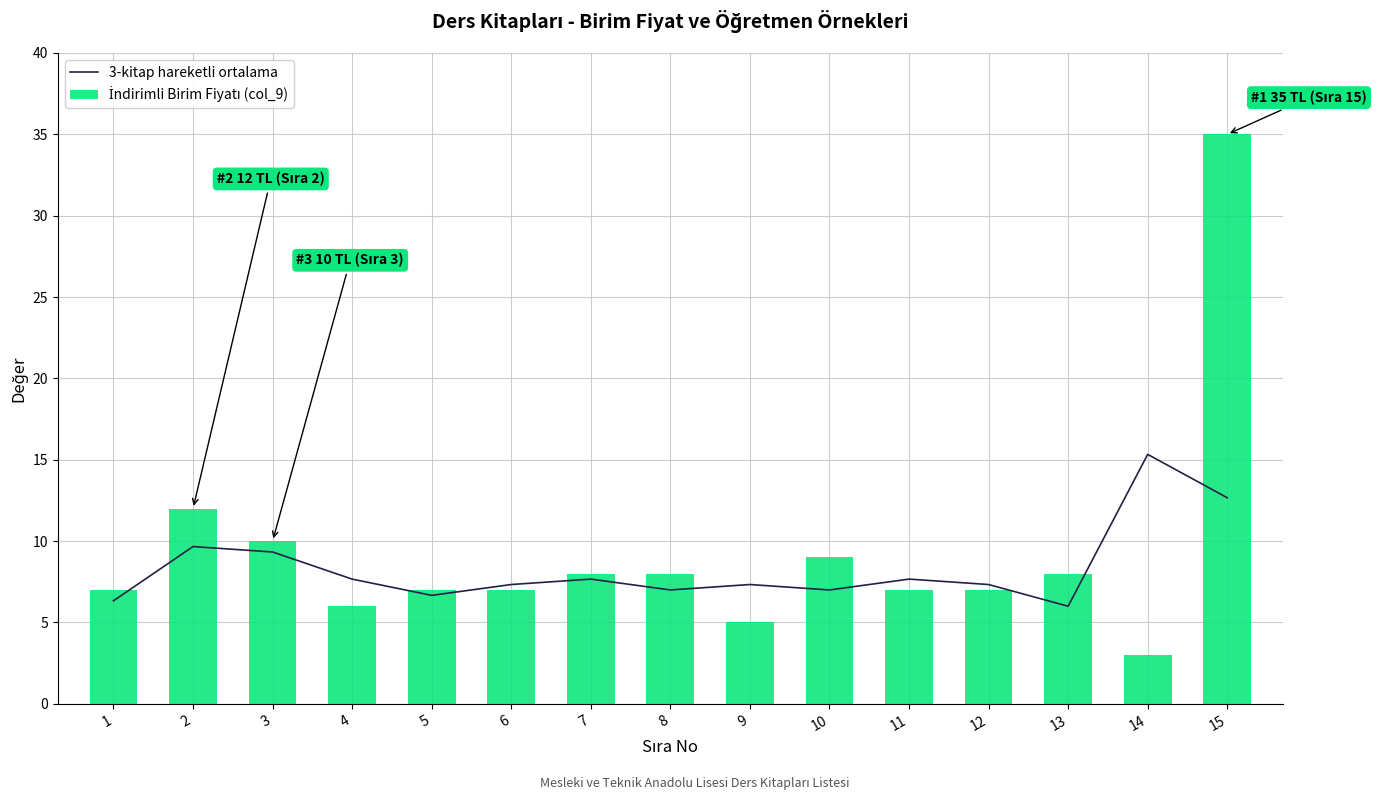

The chart shows a value of 3.9 at 7. True or false?

False